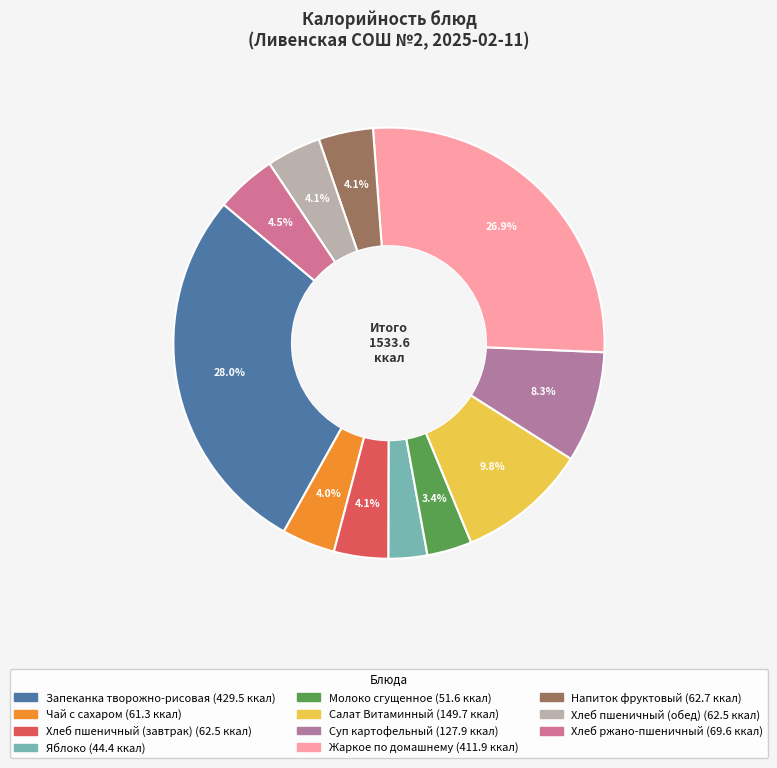

Is Напиток фруктовый the majority of the pie?

No